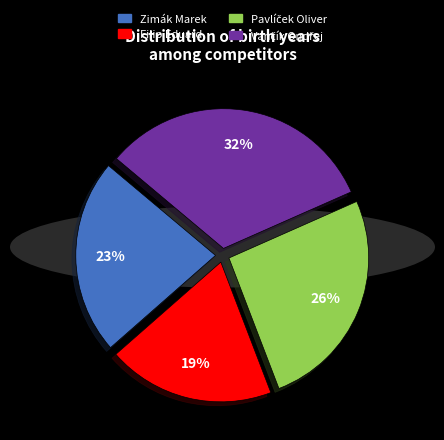

Between Zimák Marek and Filip Eduard, which is larger?

Zimák Marek